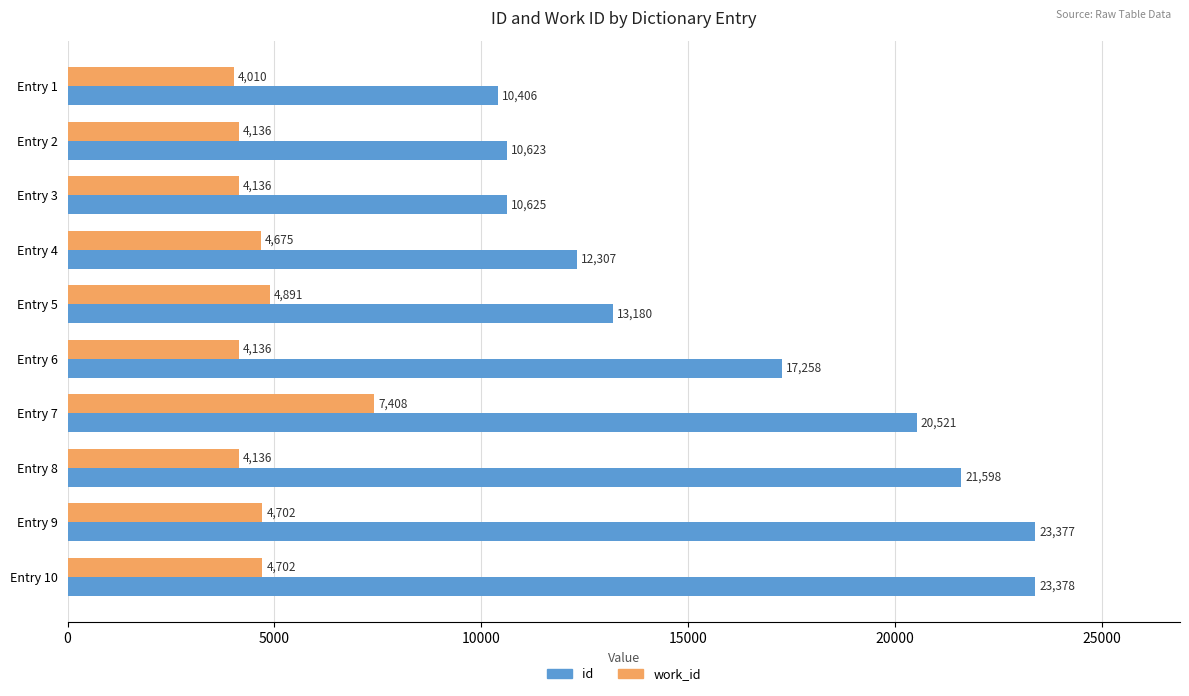

Read the id value at Entry 7, to the nearest 100.

20500